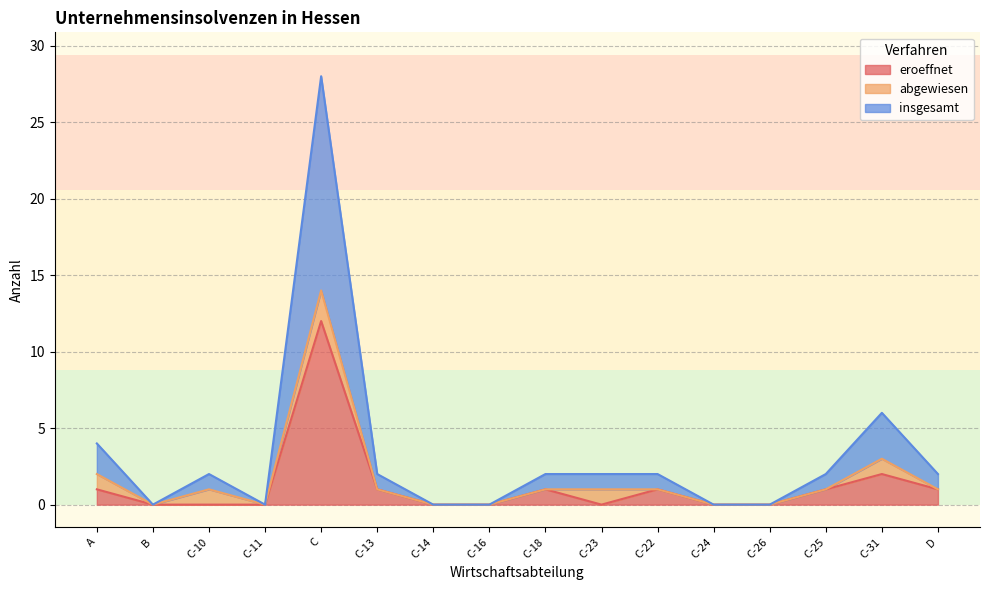

At which category is the sum across all series the highest?

C